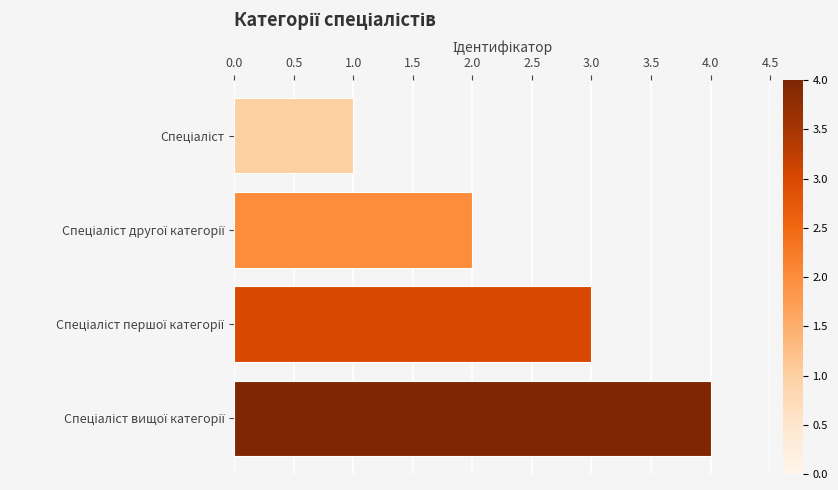

What is the difference between the maximum and minimum values?

3